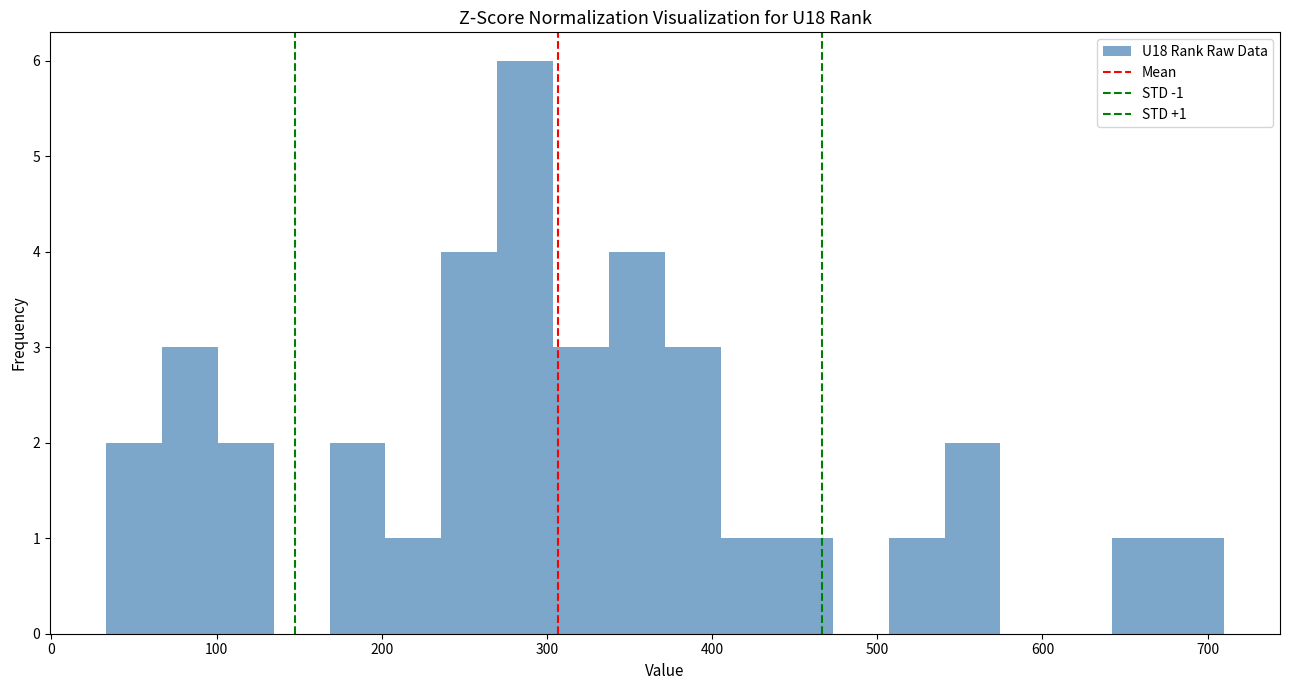

Around what value on the x-axis is the tallest bar? Give the approximate position of its centre, as read against the axis.

290